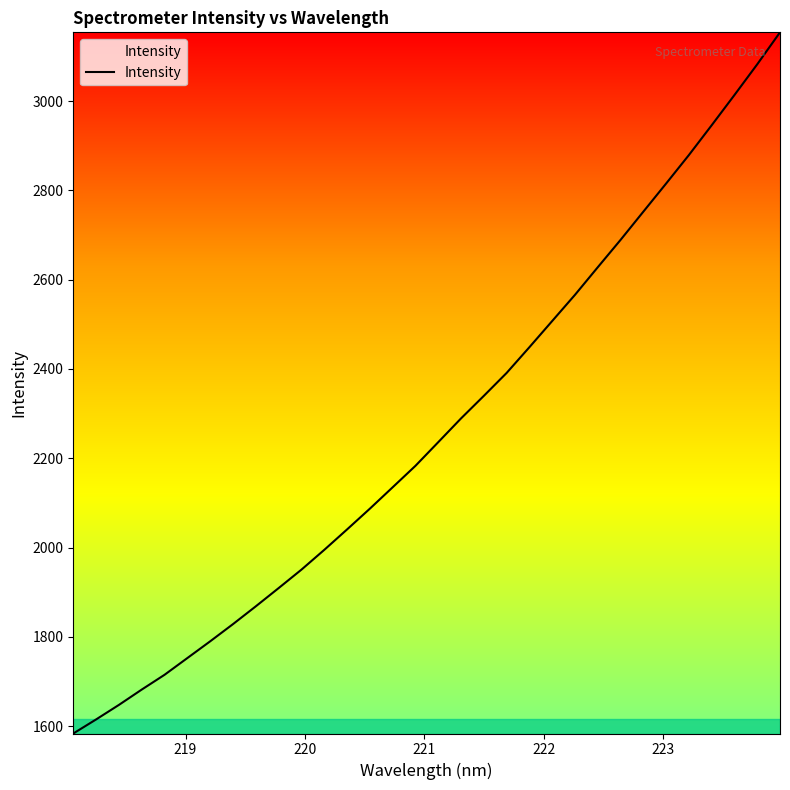

What is the maximum value shown in the chart?

3153.8